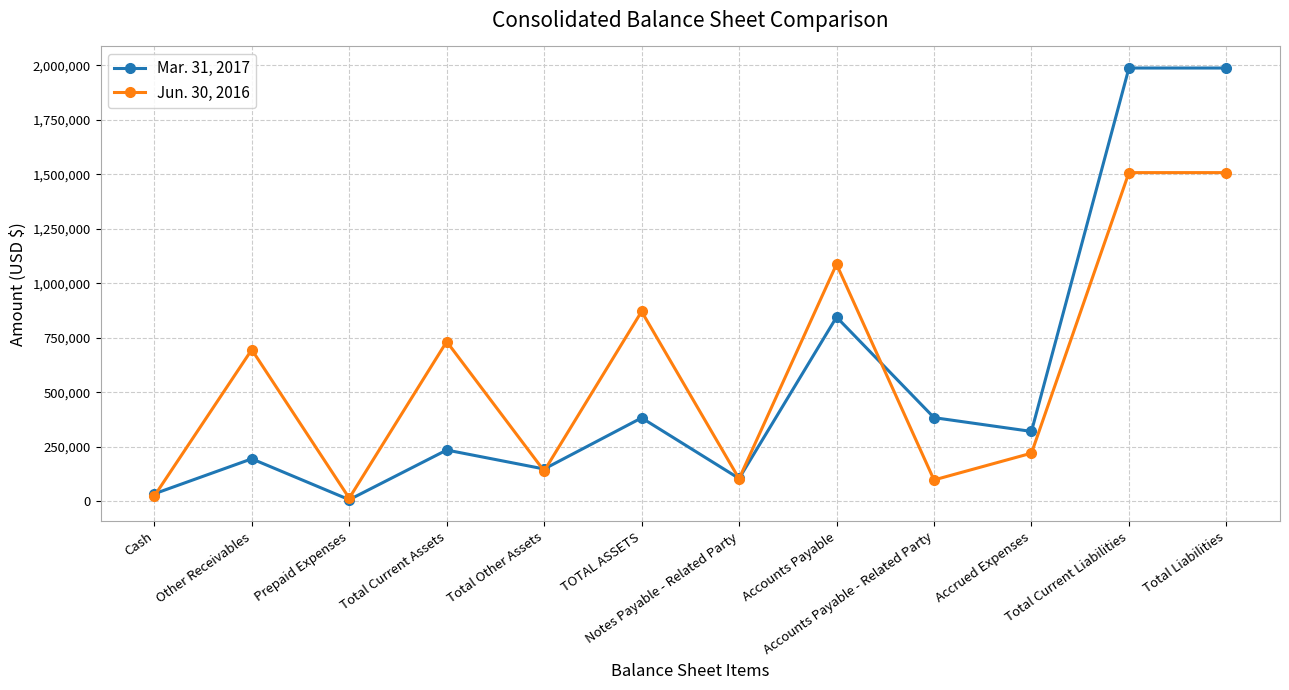

Count the number of data series in this chart.

2